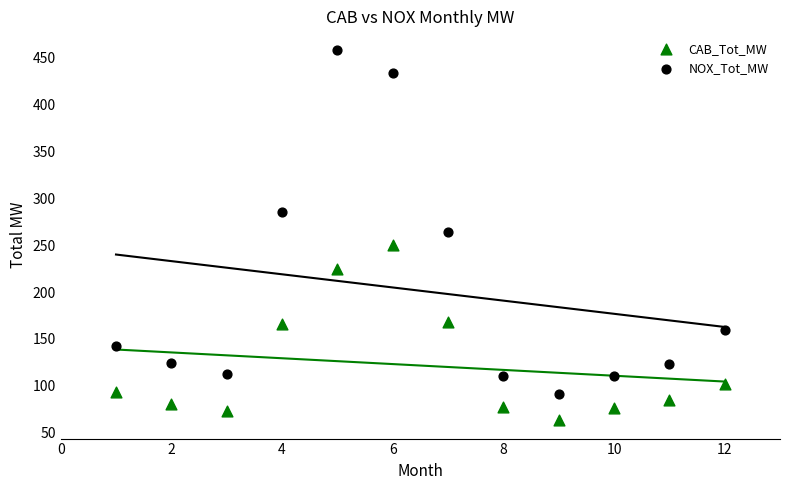

Across all data points, what is the range of X values (max minus min)?

11.0